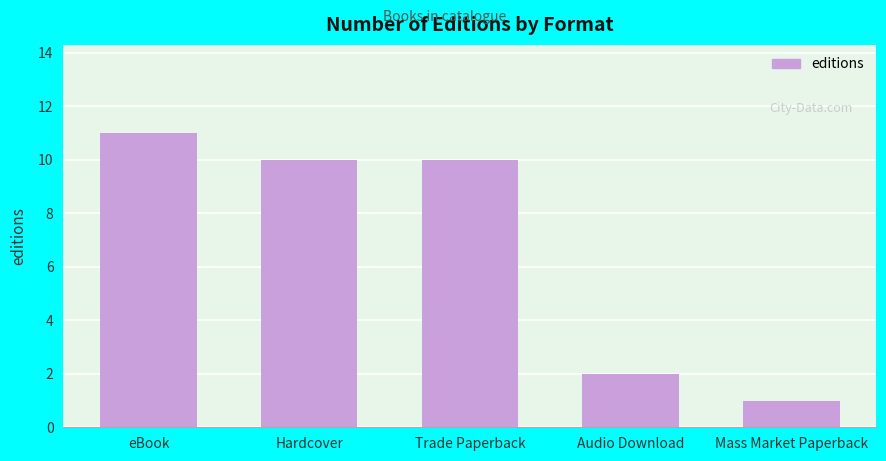

Reading left to right, transcribe all the data shown in this chart.

eBook=11	Hardcover=10	Trade Paperback=10	Audio Download=2	Mass Market Paperback=1